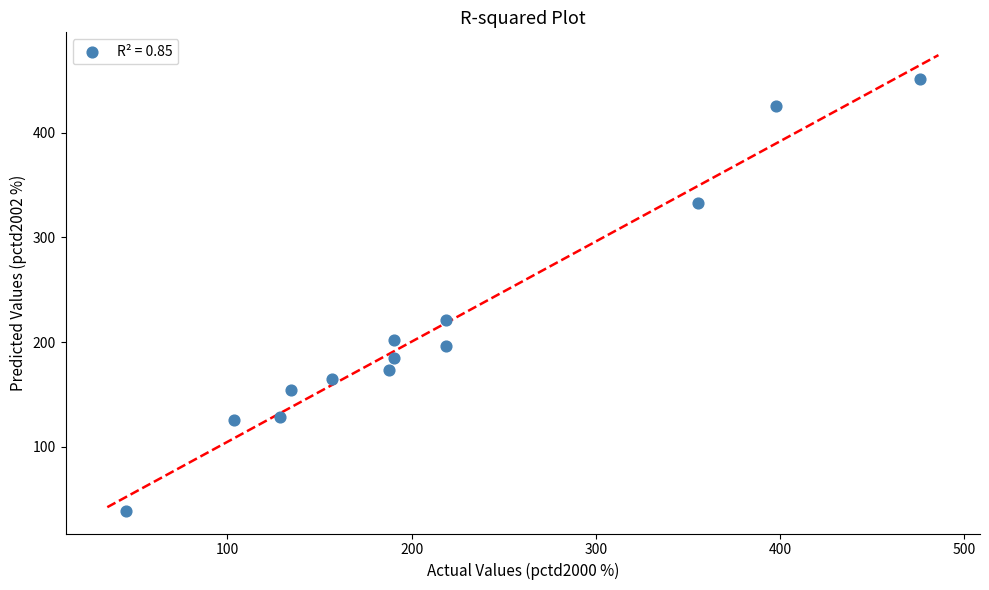

What Y value in the scatter plot is closest to 245?

221.2